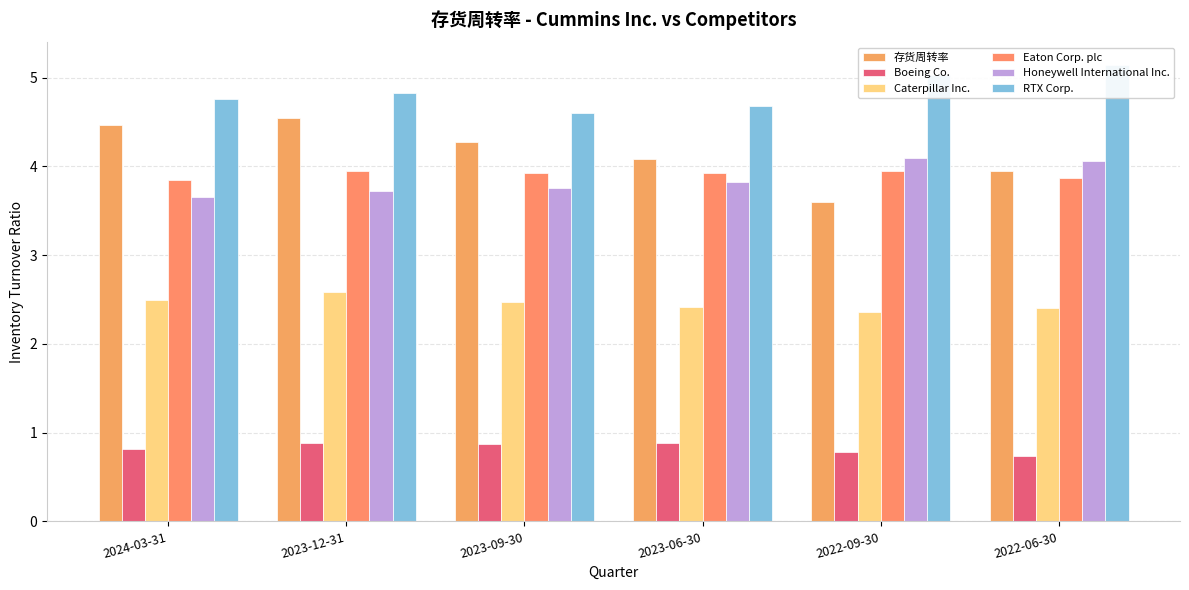

What is the difference between the maximum and minimum values in the Caterpillar Inc. series?

0.2